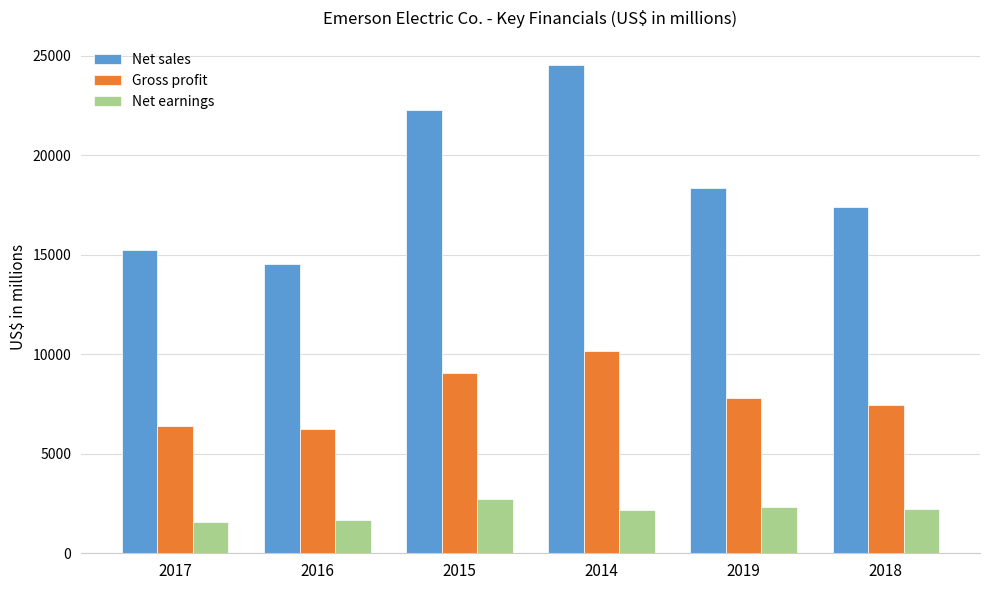

What is the difference between the second highest and minimum values in the Net sales series?

7782